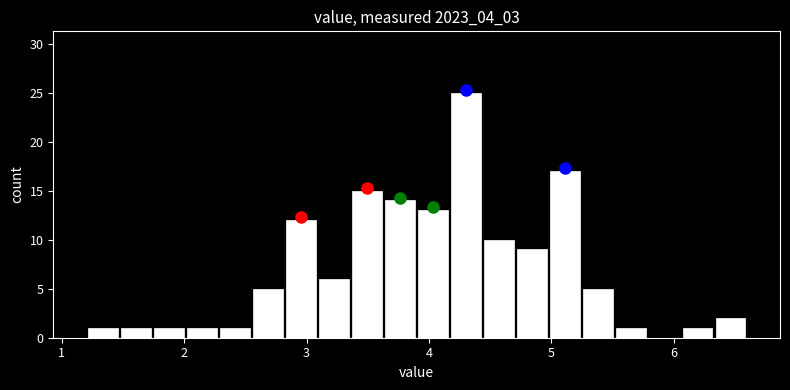

Read against the x-axis, roughly where is the centre of the tallest bar?

4.3